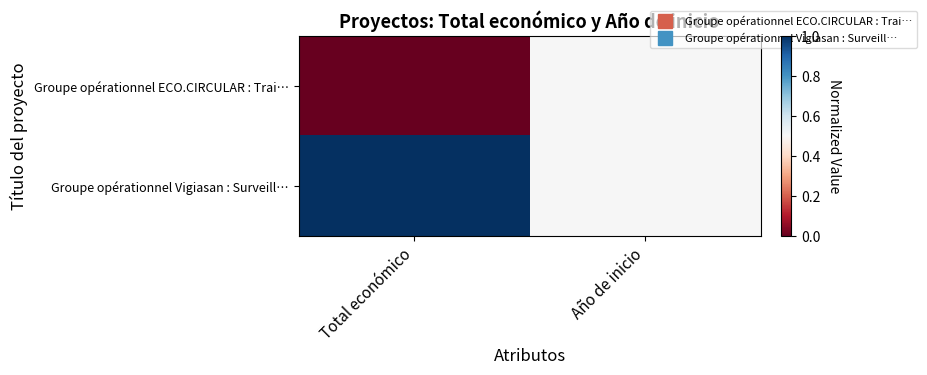

Between Total económico and Año de inicio, which series saw the biggest shift?

Groupe opérationnel ECO.CIRCULAR : Trai…